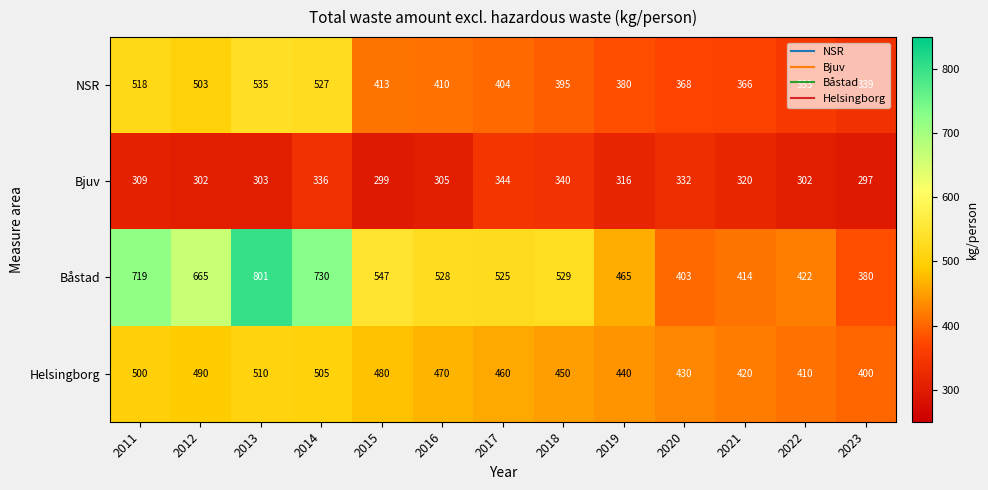

What is the total value across all series at 2016?

1713